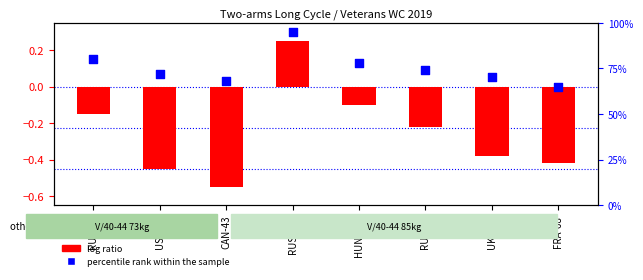

At how many categories does at least one series exceed 39?

8